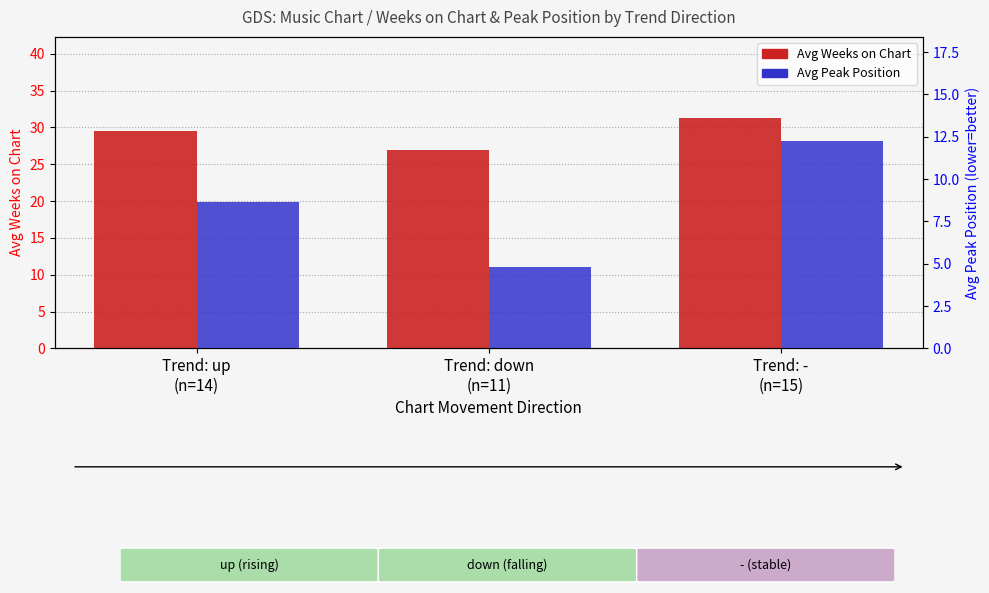

What are all the series names shown in the legend?

Avg Weeks on Chart, Avg Peak Position